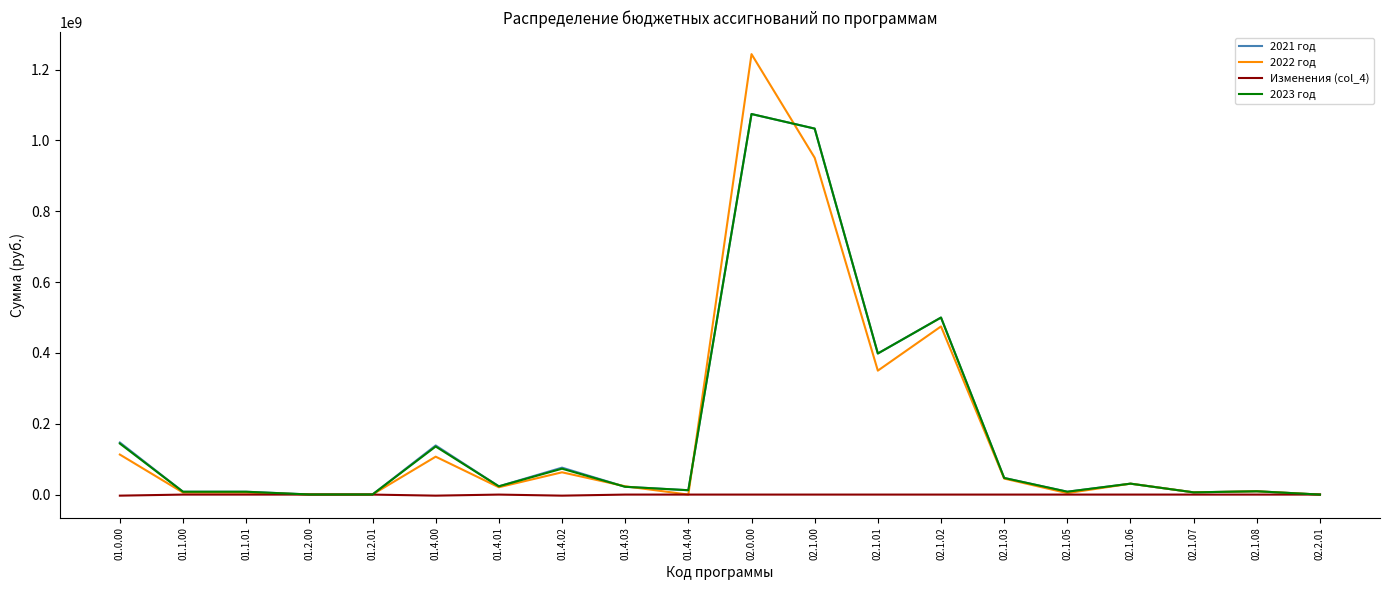

What is the greatest value displayed?

1243548137